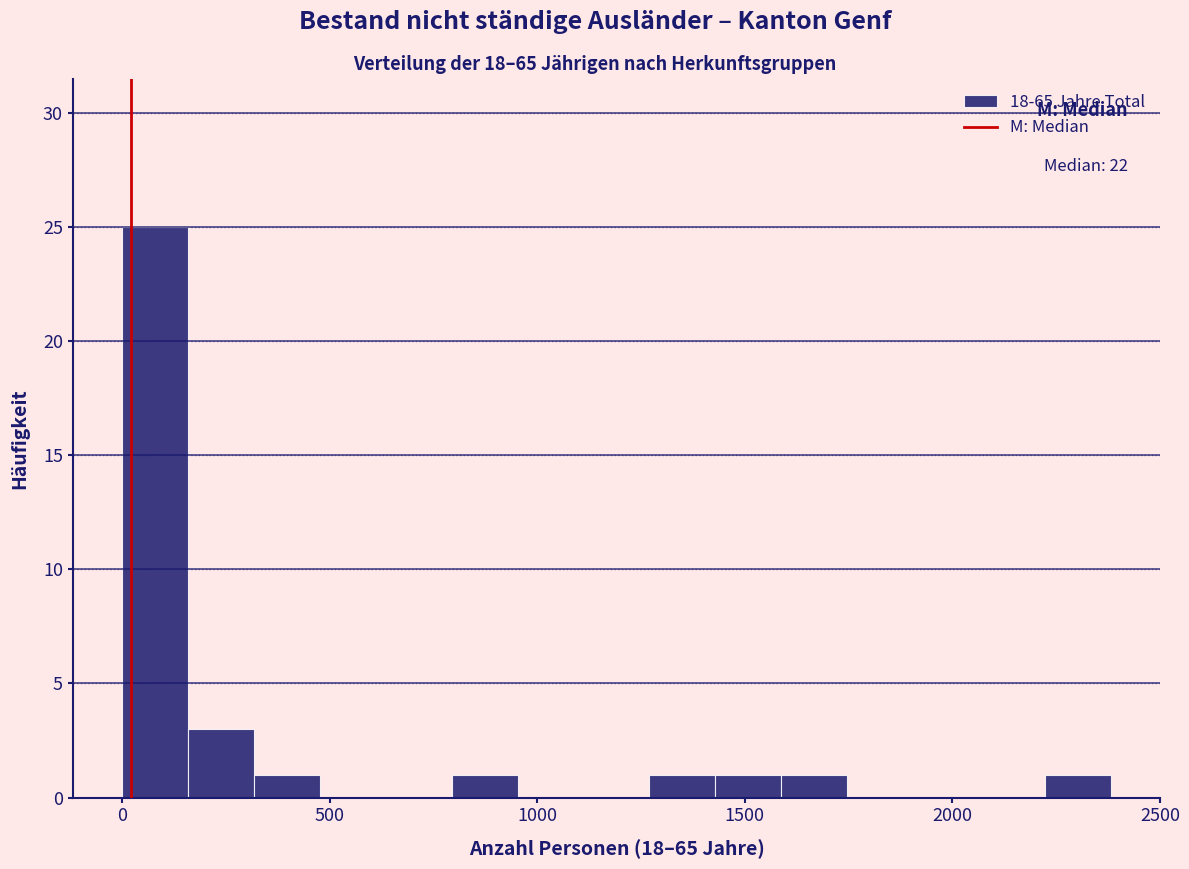

Around what value on the x-axis is the tallest bar? Give the approximate position of its centre, as read against the axis.

100